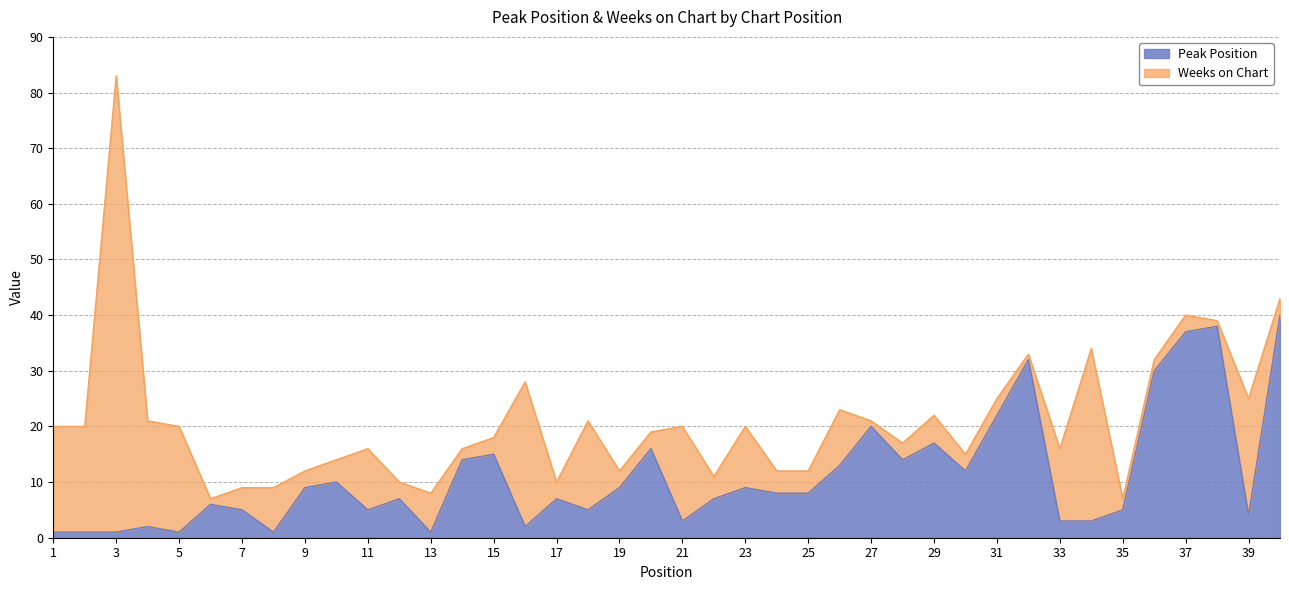

At which label is the value closest to 20?

27